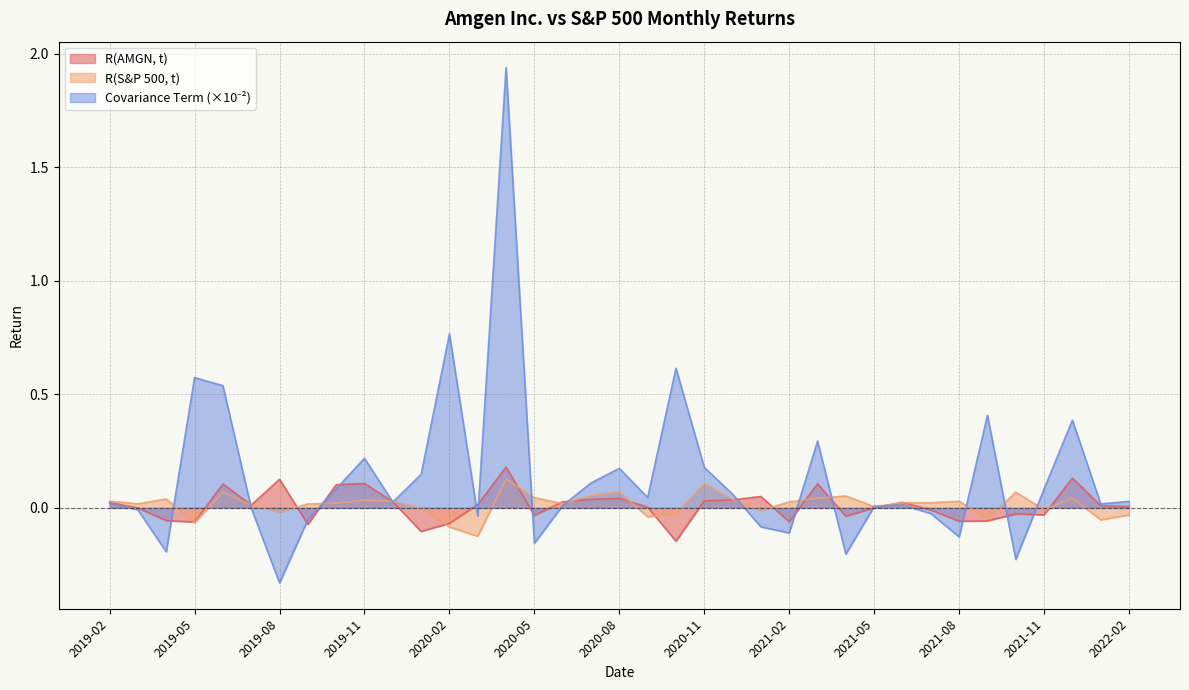

Where is the first local minimum for Covariance Term?

2019-04